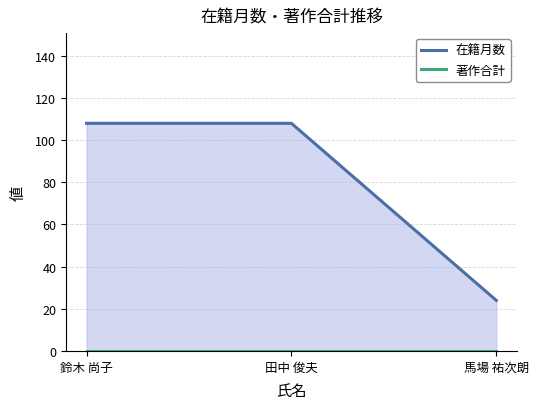

Rank the categories by 著作合計 value from highest to lowest.

鈴木 尚子, 田中 俊夫, 馬場 祐次朗